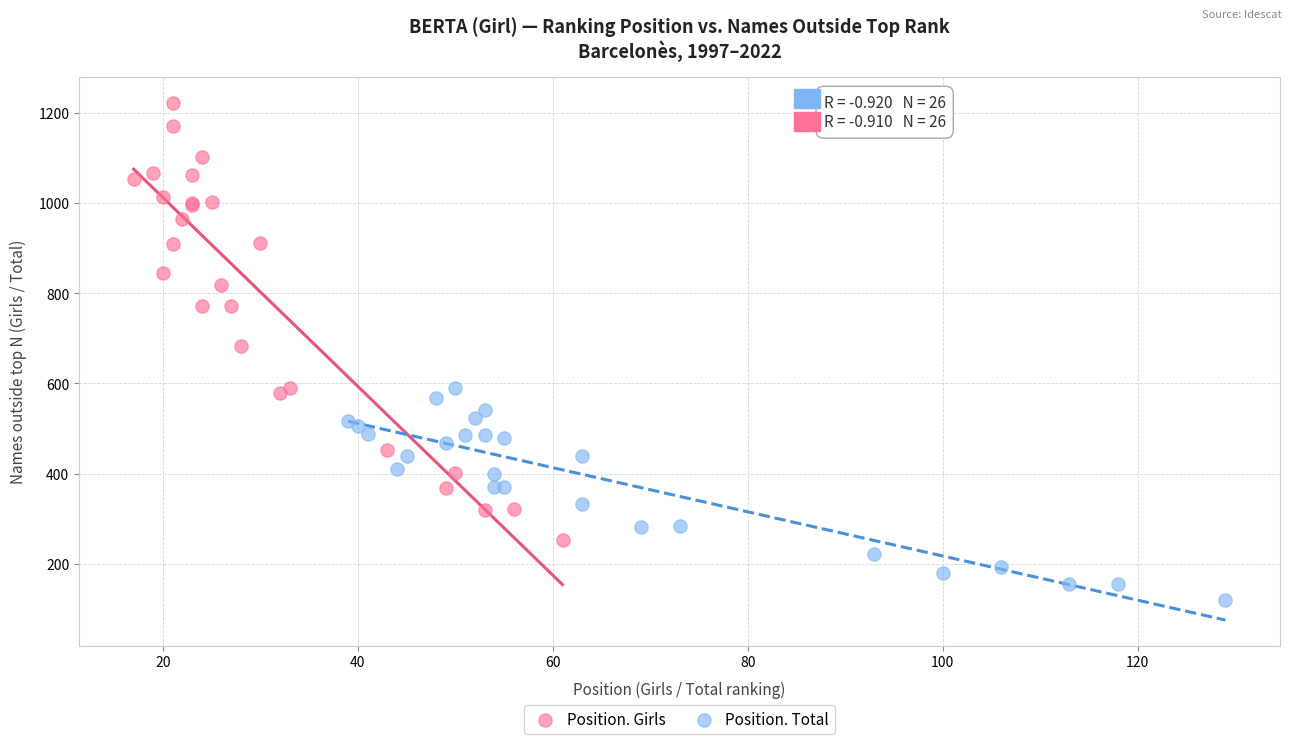

Which series has the largest Y range (max minus min)?

Position. Girls